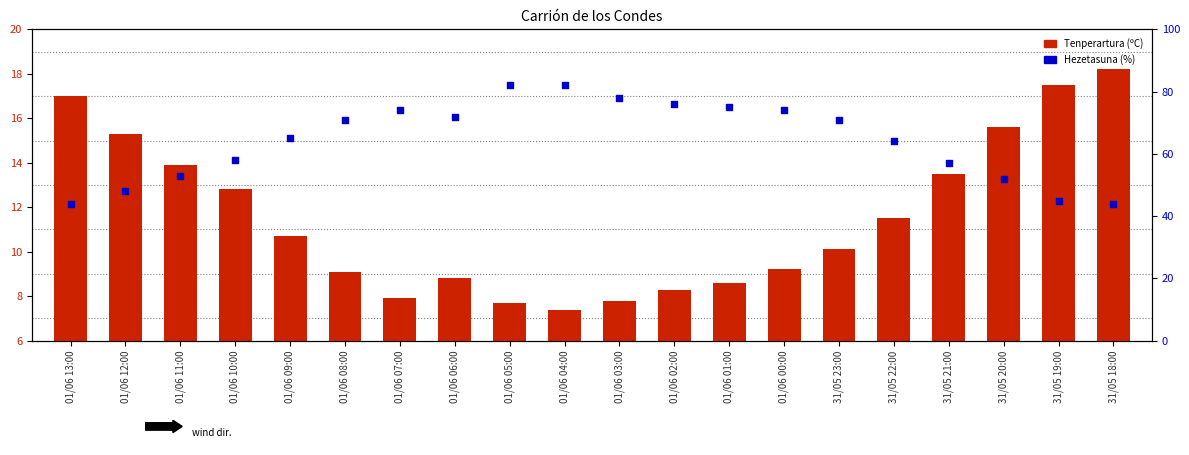

What is the total value across all series at 01/06 09:00?

75.7